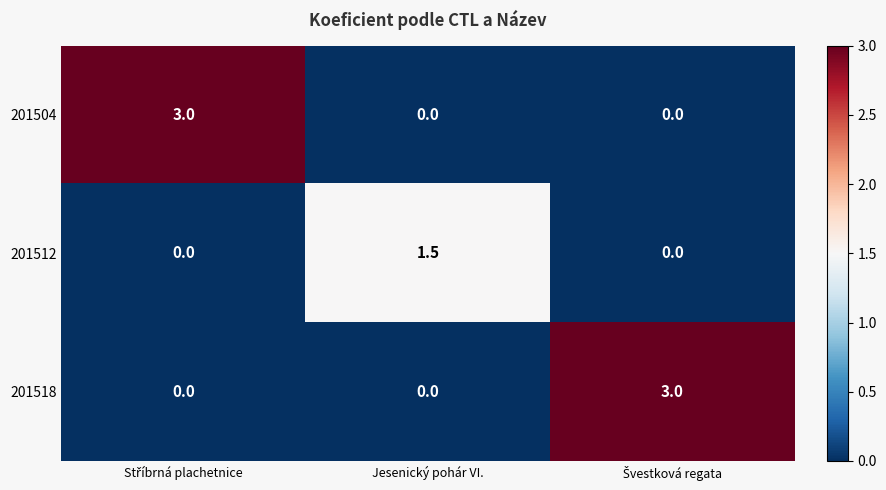

What is the average value of the 201518 series?

1.0